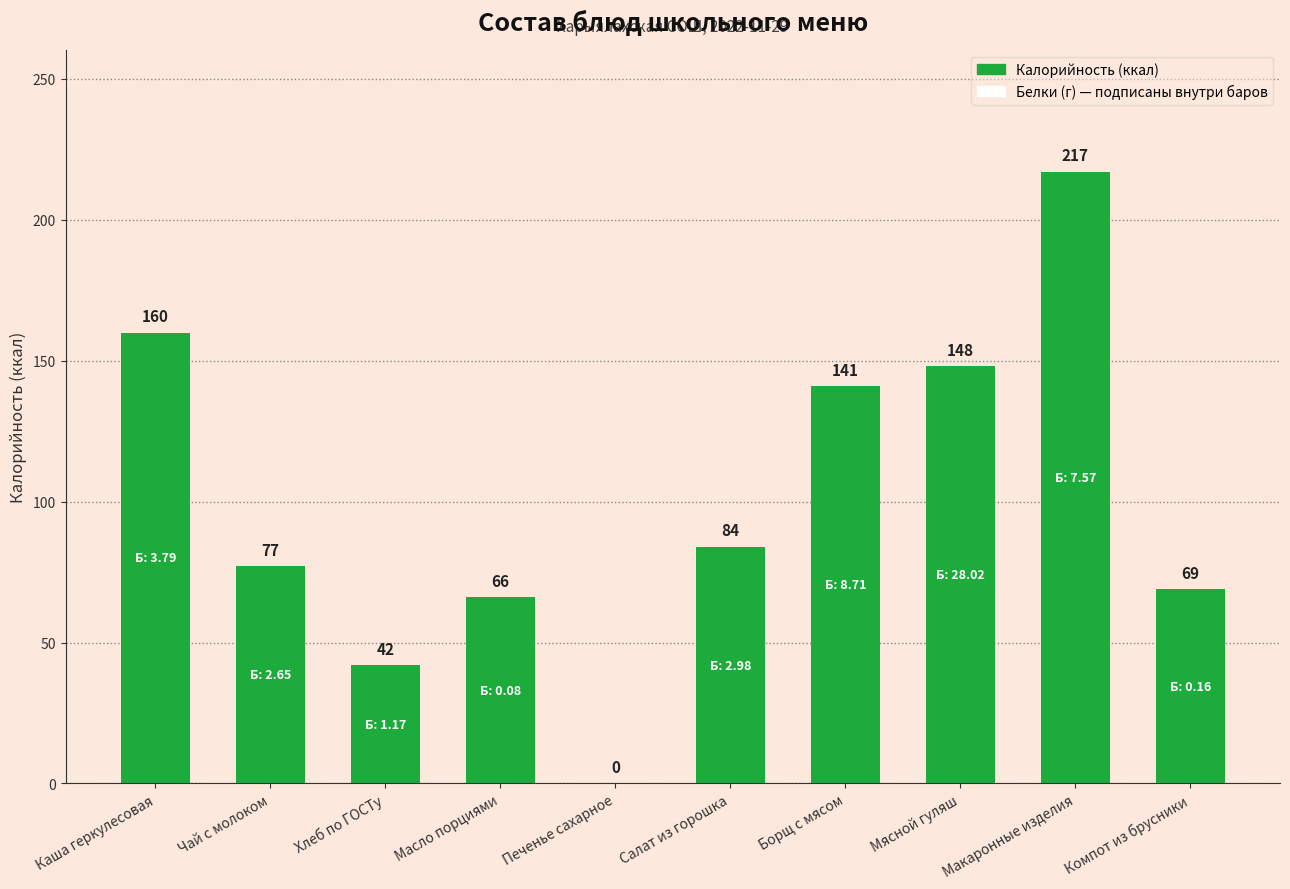

Read the value at Макаронные изделия, to the nearest 10.

220